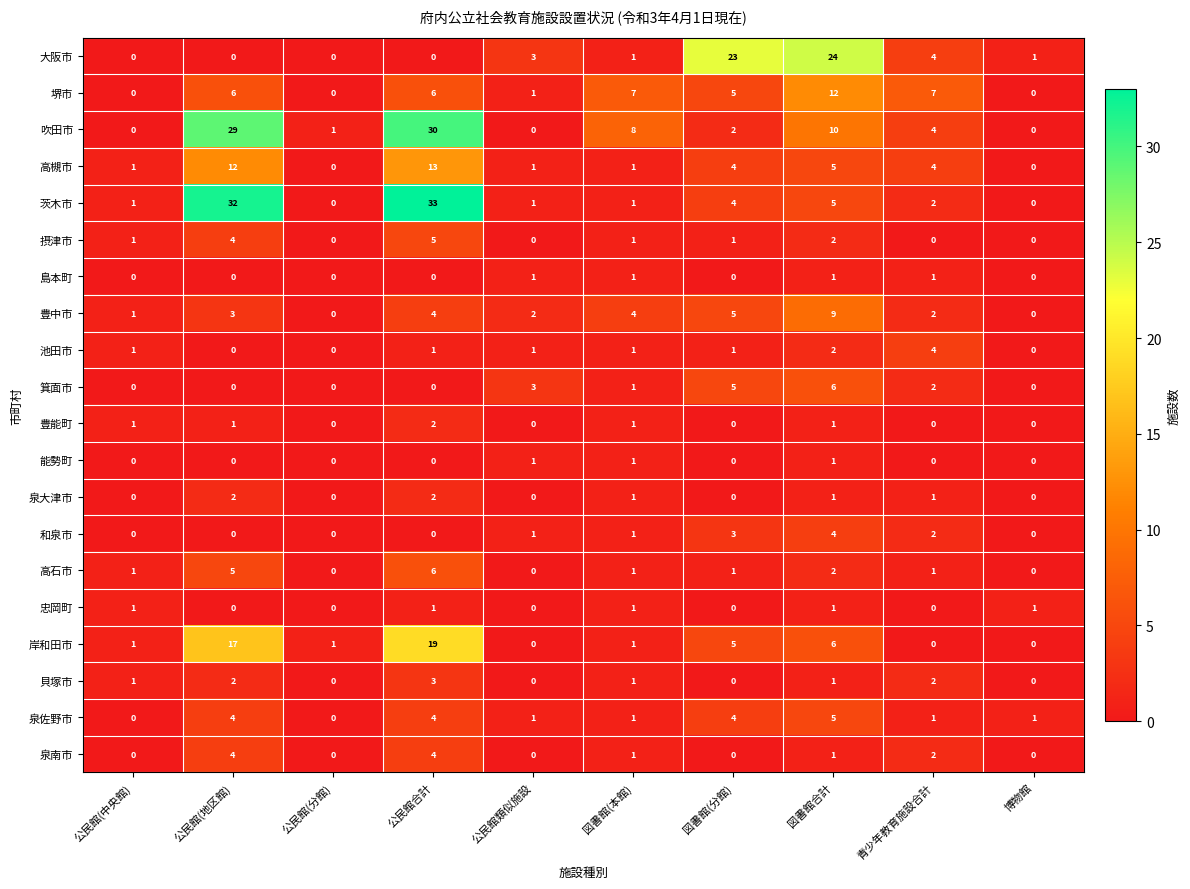

Which series has the largest range (max minus min)?

茨木市